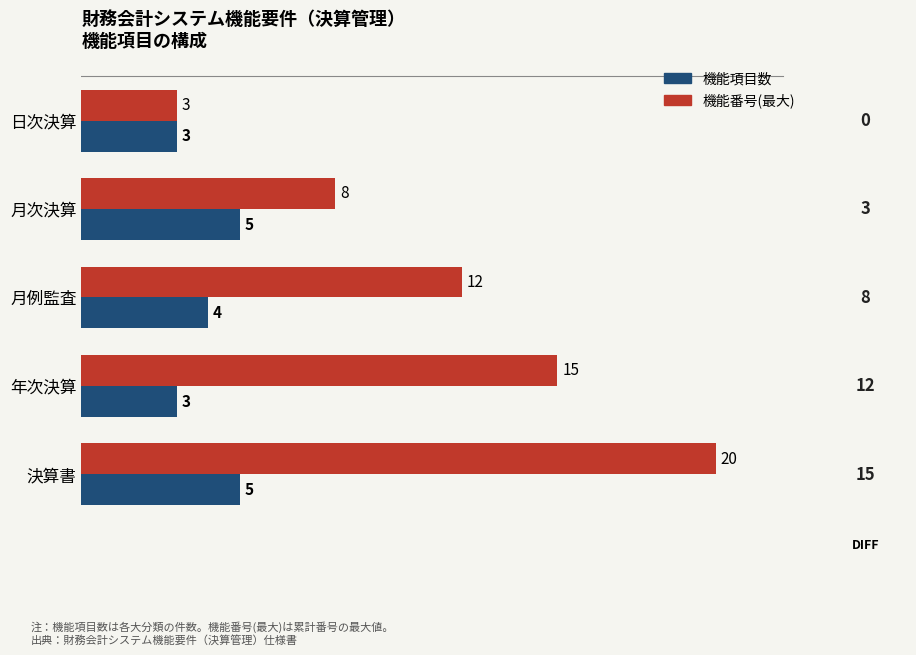

Which category has the lowest value in the 機能番号(最大) series?

日次決算